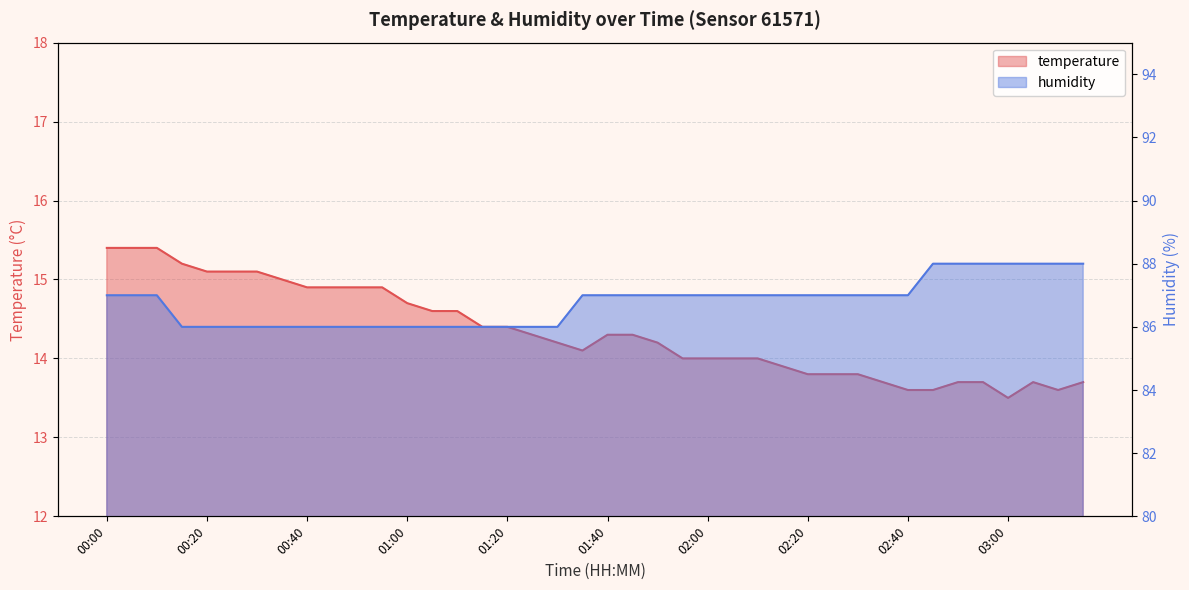

True or false: humidity and temperature intersect in this chart.

False